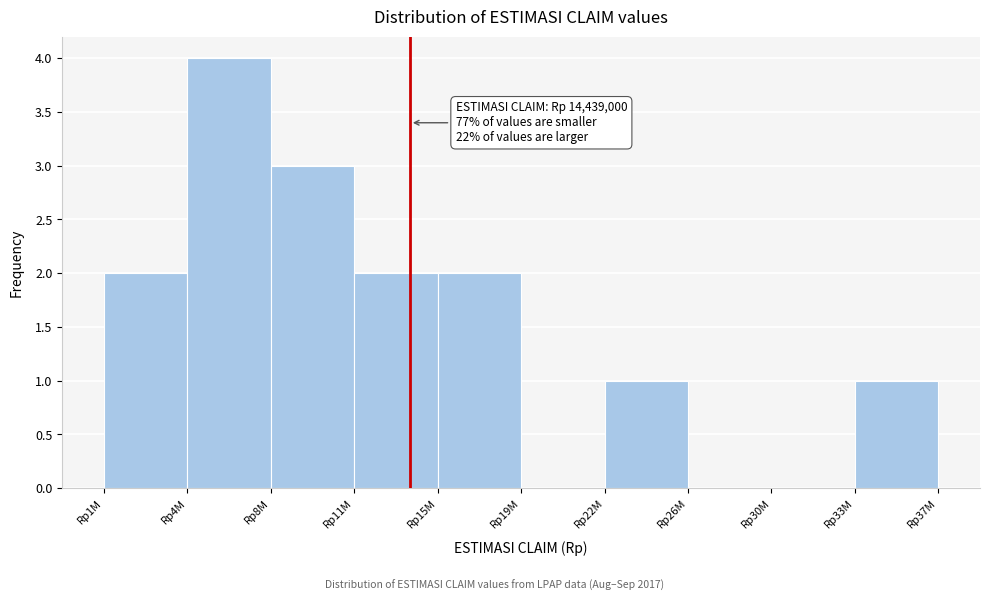

Reading left to right, list all the values displayed in this chart.

Rp1M=2	Rp4M=4	Rp8M=3	Rp11M=2	Rp15M=2	Rp19M=0	Rp22M=1	Rp26M=0	Rp30M=0	Rp33M=1